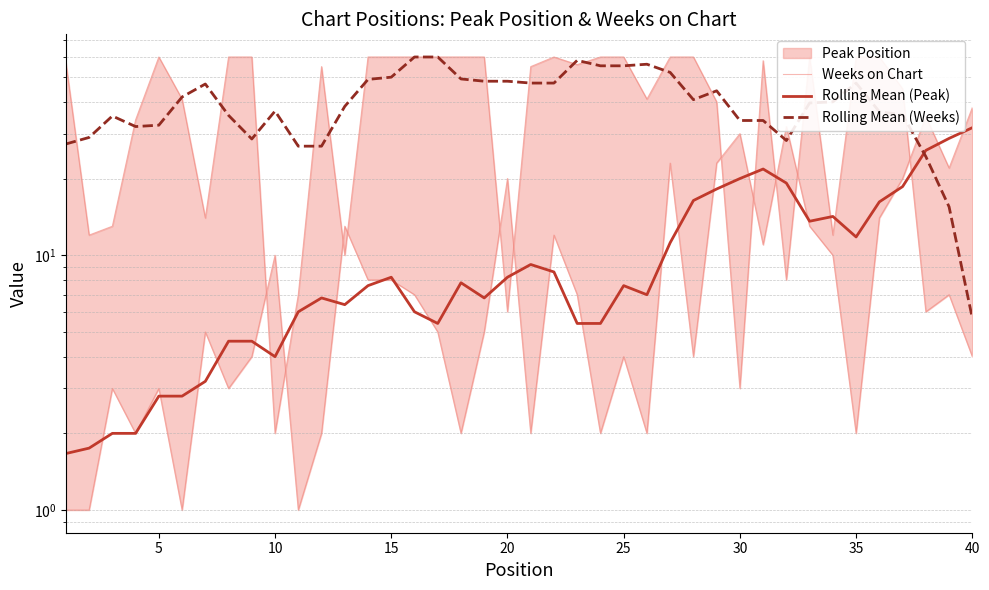

True or false: Weeks on Chart has more than 2 interior local peaks.

True